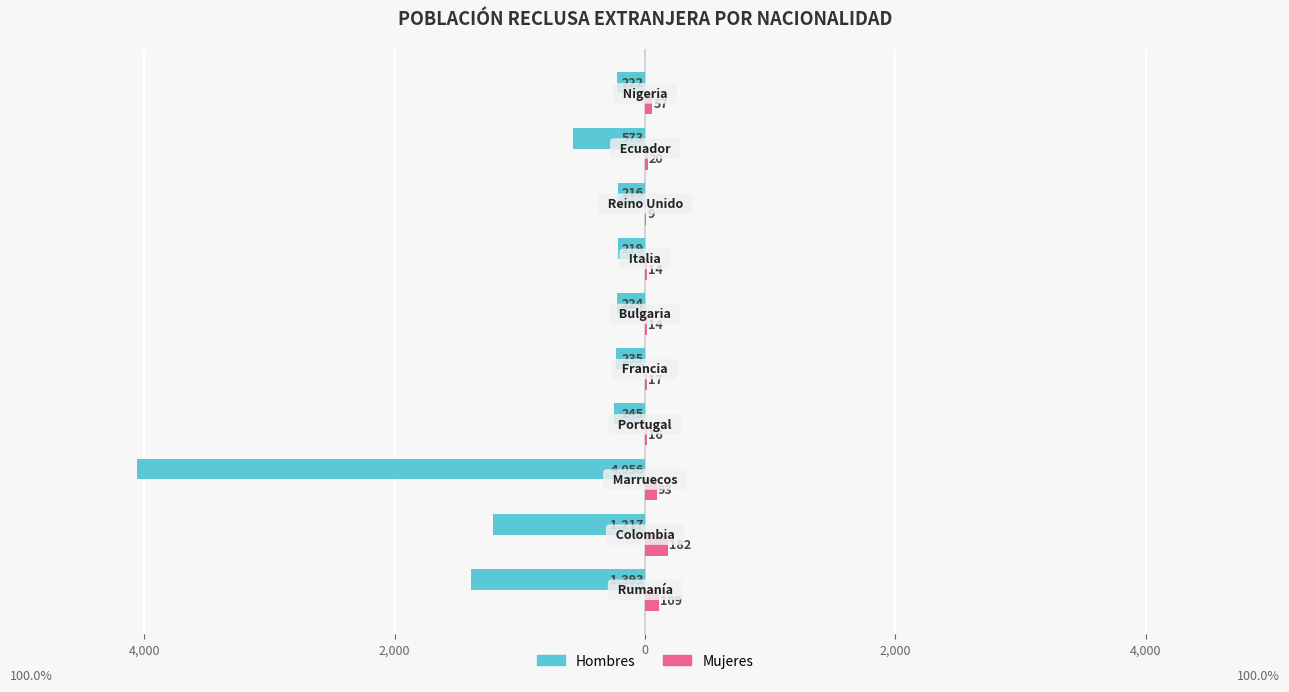

What are all the series names shown in the legend?

Hombres, Mujeres